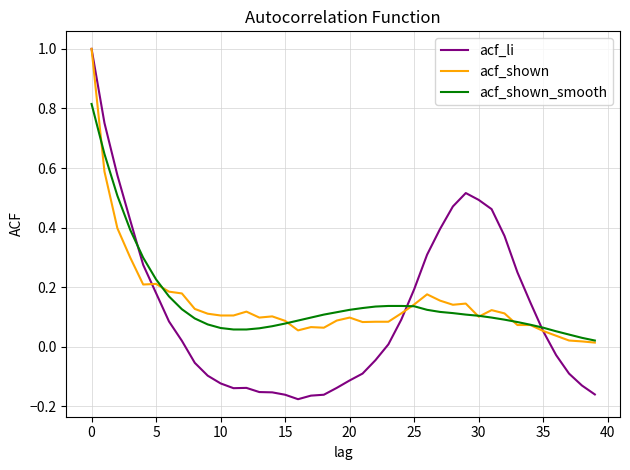

Which series has the largest range (max minus min)?

acf_li